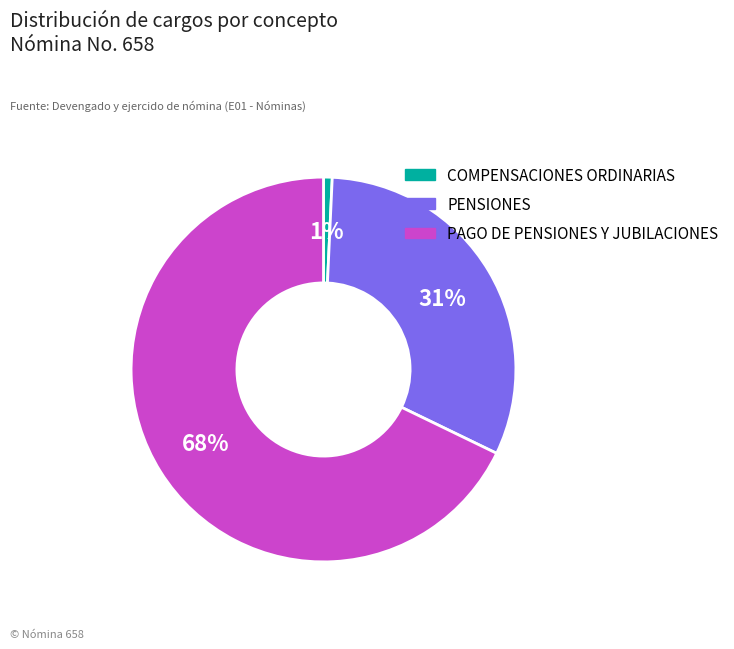

Which category has the smallest portion of the pie?

COMPENSACIONES ORDINARIAS